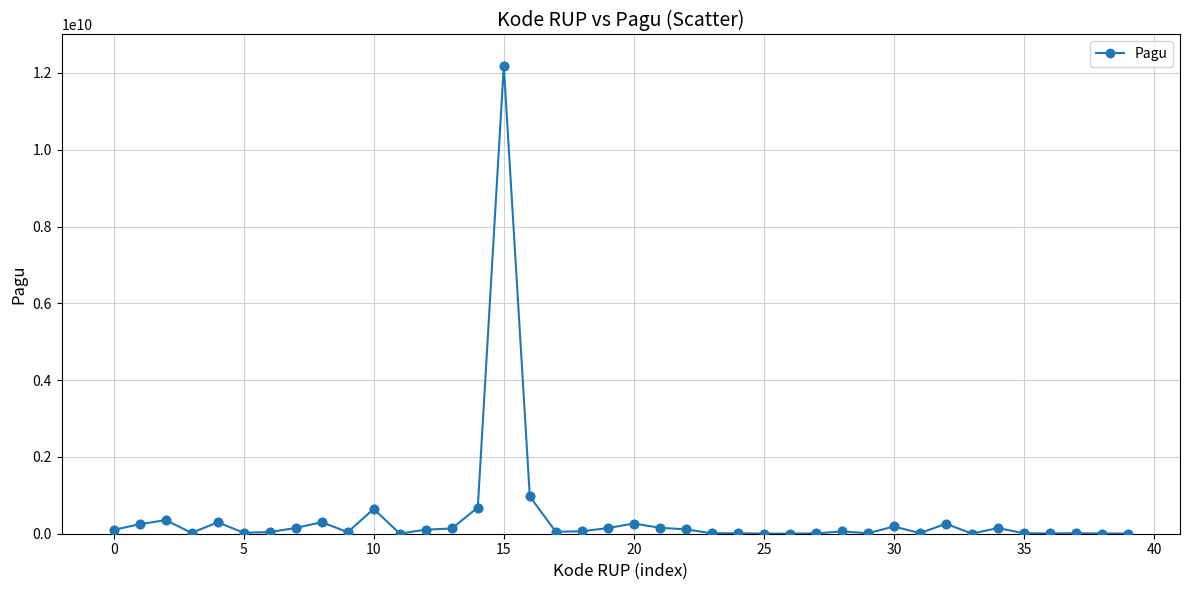

True or false: the data has more than 0 interior local peaks.

True